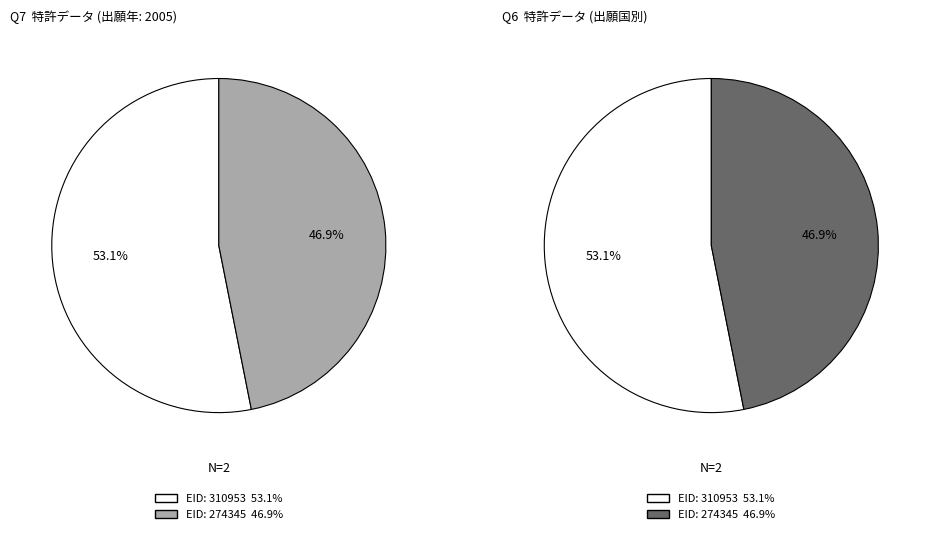

To the nearest percent, what portion does 274345 represent?

47%